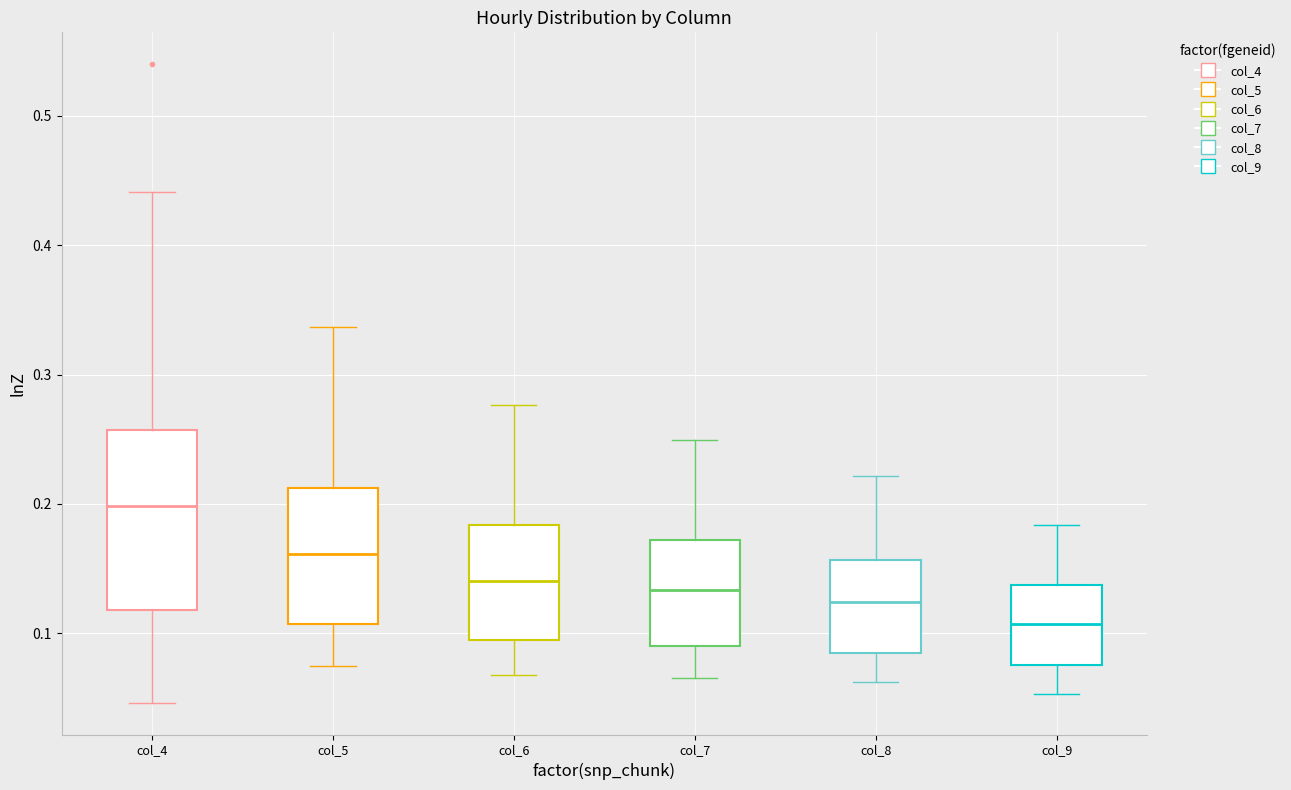

Reading left to right, transcribe this box plot: for each box, give where its median line is, the range the box spans, and where its two whiskers end, as read against the y-axis. The values are not printed on the chart, so give them approximately, as read against the axis.

col_4: median 0.20, box 0.12 to 0.26, whiskers 0.05 to 0.44
col_5: median 0.16, box 0.11 to 0.21, whiskers 0.07 to 0.34
col_6: median 0.14, box 0.10 to 0.18, whiskers 0.07 to 0.28
col_7: median 0.13, box 0.09 to 0.17, whiskers 0.07 to 0.25
col_8: median 0.12, box 0.08 to 0.16, whiskers 0.06 to 0.22
col_9: median 0.11, box 0.08 to 0.14, whiskers 0.05 to 0.18